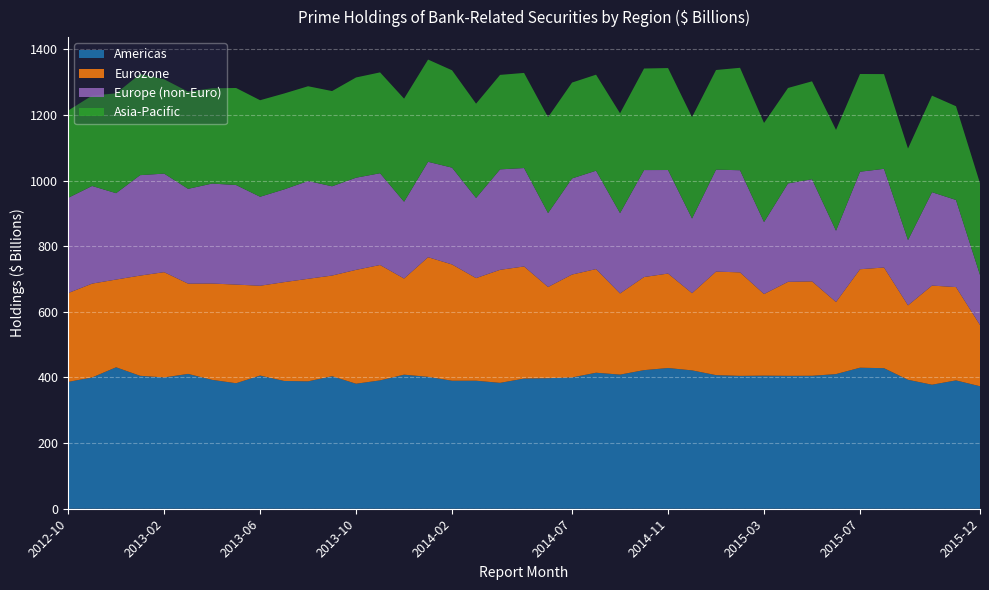

Reading right to left, transcribe all the data shown in this chart.

Americas: 2015-12=373.2	2015-11=391.1	2015-10=377.9	2015-09=392.9	2015-08=428.3	2015-07=429.7	2015-06=410.3	2015-05=405.1	2015-04=404.9	2015-03=405.4	2015-02=404.8	2015-01=407.1	2014-12=421.6	2014-11=428.8	2014-10=422.4	2014-09=408.7	2014-08=414.4	2014-07=400.1	2014-06=397.8	2014-05=396.6	2014-04=383.6	2014-03=390.1	2014-02=390.1	2014-01=401.9	2013-12=408.5	2013-11=391.1	2013-10=380.9	2013-09=403.9	2013-08=388.2	2013-07=389.4	2013-06=405.8	2013-05=382.5	2013-04=392.8	2013-03=410.9	2013-02=400.1	2013-01=405.1	2012-12=431.0	2012-11=400.1	2012-10=386.4
Eurozone: 2015-12=186.6	2015-11=284.3	2015-10=302.1	2015-09=226.8	2015-08=306.8	2015-07=300.0	2015-06=219.7	2015-05=287.7	2015-04=286.6	2015-03=248.8	2015-02=315.4	2015-01=315.5	2014-12=235.2	2014-11=287.8	2014-10=283.7	2014-09=247.3	2014-08=315.8	2014-07=313.5	2014-06=277.9	2014-05=341.7	2014-04=344.4	2014-03=312.7	2014-02=354.3	2014-01=364.6	2013-12=292.9	2013-11=351.6	2013-10=347.0	2013-09=306.7	2013-08=312.5	2013-07=301.1	2013-06=273.7	2013-05=300.5	2013-04=293.5	2013-03=275.1	2013-02=320.7	2013-01=305.4	2012-12=267.4	2012-11=285.9	2012-10=270.7
Europe (non-Euro): 2015-12=152.6	2015-11=265.5	2015-10=284.6	2015-09=198.8	2015-08=300.7	2015-07=297.1	2015-06=217.2	2015-05=311.1	2015-04=299.9	2015-03=219.3	2015-02=311.2	2015-01=310.8	2014-12=227.5	2014-11=315.5	2014-10=325.9	2014-09=244.8	2014-08=299.8	2014-07=292.9	2014-06=225.2	2014-05=299.9	2014-04=306.2	2014-03=244.2	2014-02=295.0	2014-01=290.7	2013-12=234.1	2013-11=279.6	2013-10=280.8	2013-09=272.0	2013-08=298.0	2013-07=282.6	2013-06=271.1	2013-05=303.4	2013-04=304.6	2013-03=288.8	2013-02=300.3	2013-01=306.1	2012-12=263.1	2012-11=297.5	2012-10=290.2
Asia-Pacific: 2015-12=279.3	2015-11=285.6	2015-10=294.2	2015-09=279.0	2015-08=288.6	2015-07=297.8	2015-06=307.2	2015-05=298.5	2015-04=290.8	2015-03=302.0	2015-02=312.1	2015-01=303.5	2014-12=308.9	2014-11=310.7	2014-10=309.5	2014-09=304.1	2014-08=292.6	2014-07=292.1	2014-06=292.2	2014-05=289.8	2014-04=287.9	2014-03=287.3	2014-02=296.6	2014-01=311.5	2013-12=314.1	2013-11=307.3	2013-10=305.4	2013-09=290.1	2013-08=288.8	2013-07=292.2	2013-06=294.2	2013-05=295.7	2013-04=290.3	2013-03=296.2	2013-02=287.4	2013-01=308.1	2012-12=304.3	2012-11=275.4	2012-10=266.0